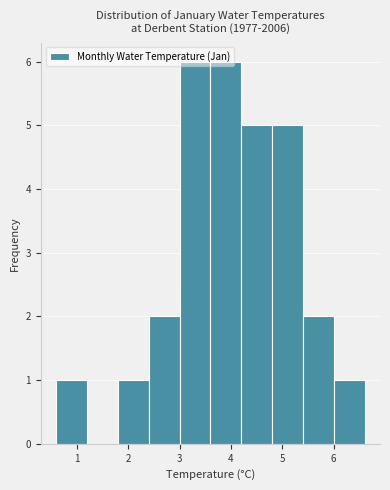

How tall is the bar that spans 2.4 to 3.0 on the x-axis? The values are not printed on the chart, so give them approximately, as read against the axis.

2